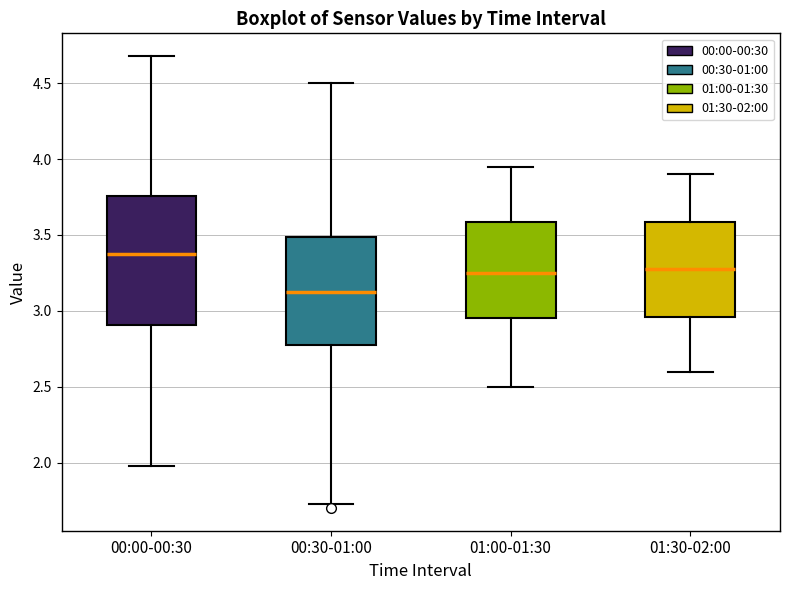

Reading left to right, read every box against the y-axis: the position of its median line, the range the box covers, and the ends of its whiskers. The values are not printed on the chart, so give them approximately, as read against the axis.

00:00-00:30: median 3.40, box 2.90 to 3.75, whiskers 2.00 to 4.70
00:30-01:00: median 3.15, box 2.80 to 3.50, whiskers 1.75 to 4.50
01:00-01:30: median 3.25, box 2.95 to 3.60, whiskers 2.50 to 3.95
01:30-02:00: median 3.30, box 2.95 to 3.60, whiskers 2.60 to 3.90